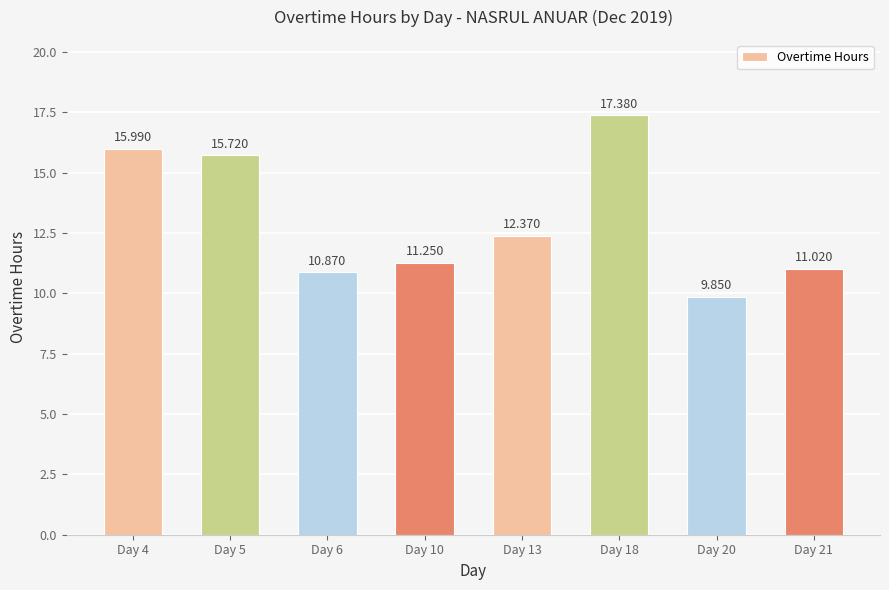

Which label corresponds to the smallest value in the chart?

Day 20